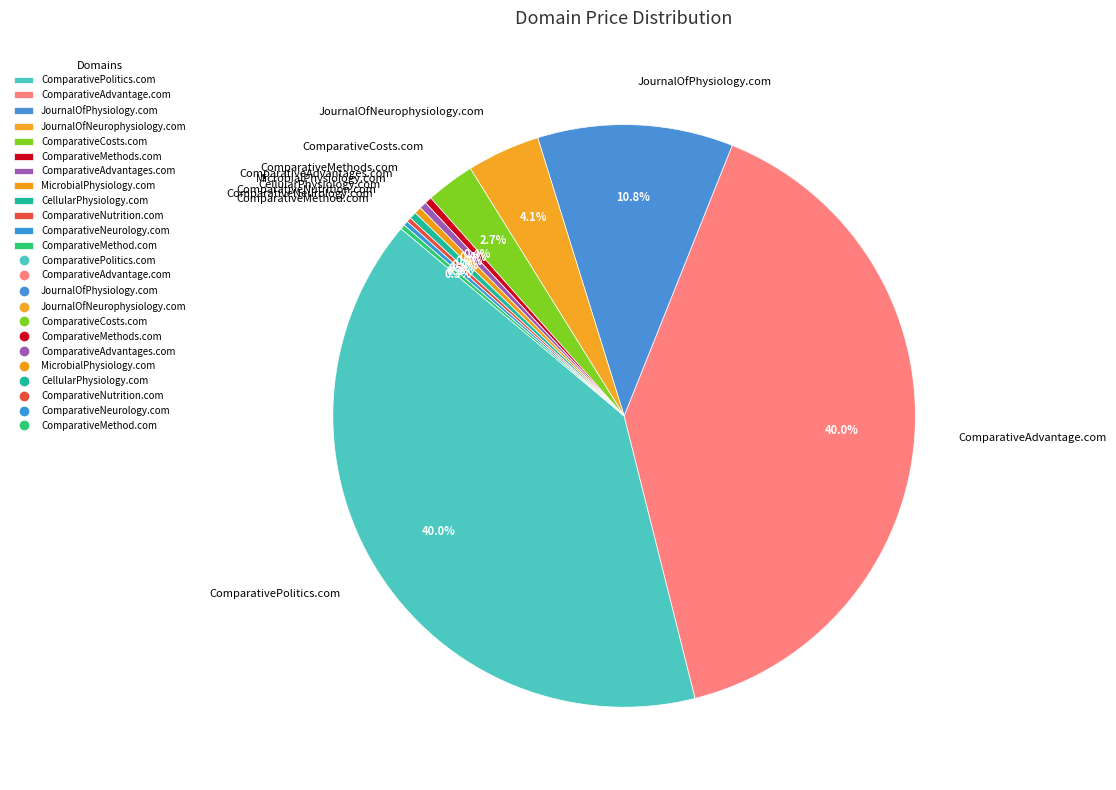

Is there a majority slice in this chart?

No